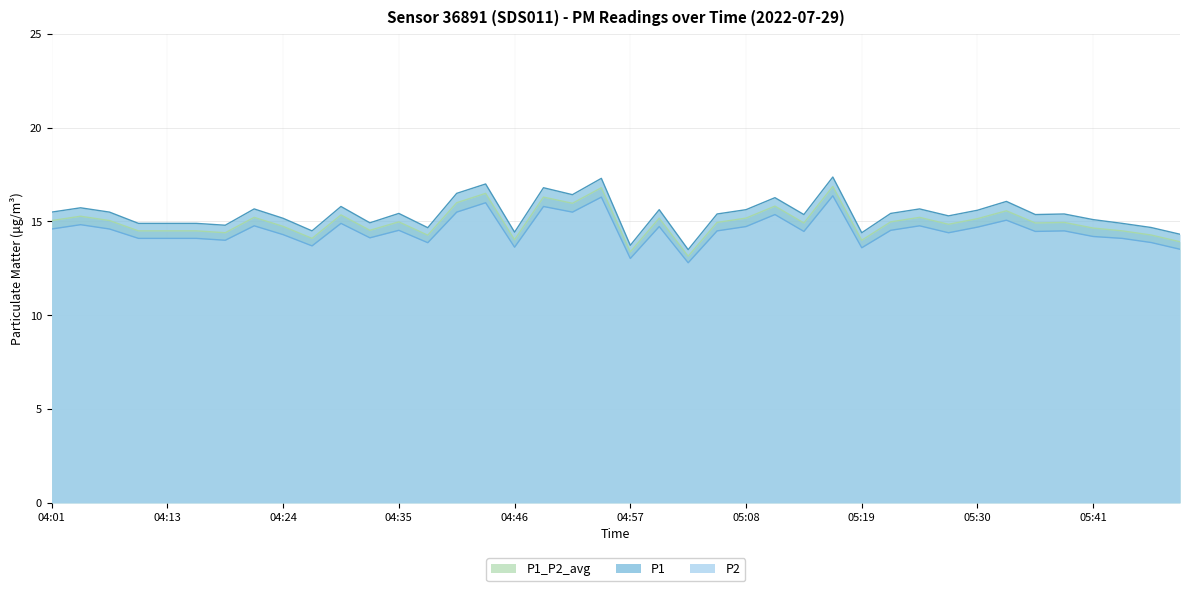

What is the lowest value of the P1 series?

13.5